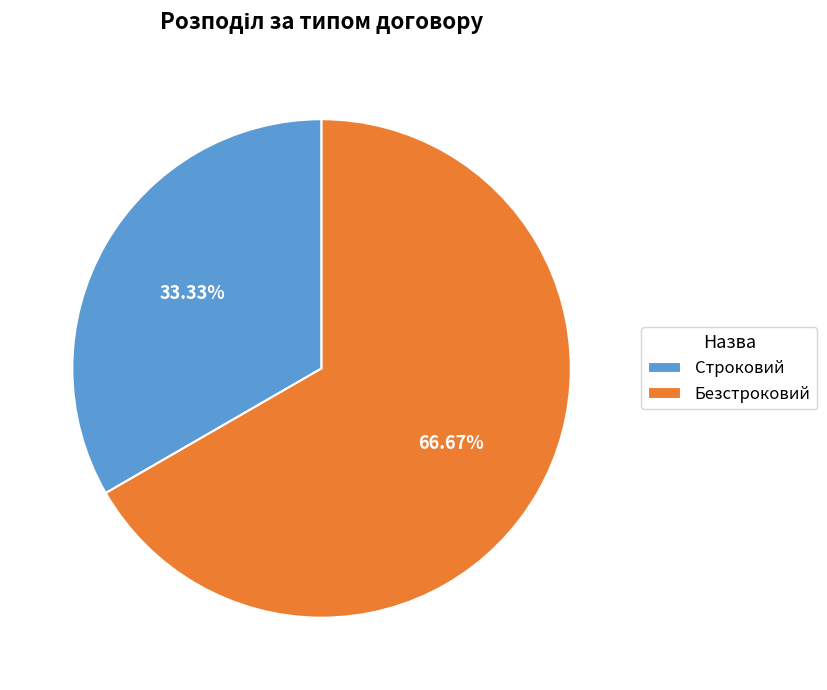

True or false: Строковий accounts for 22% of the total.

False